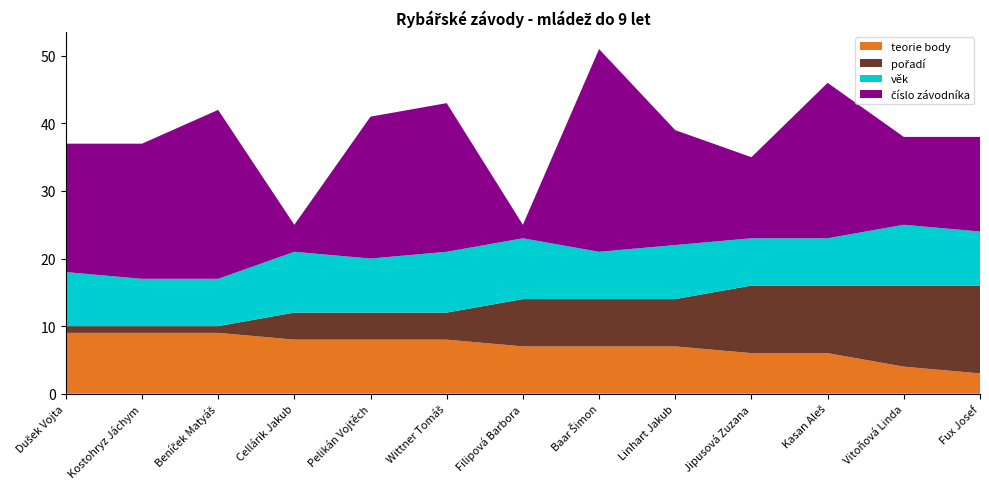

Reading left to right, what are all the values shown in this chart?

teorie body: Dušek Vojta=9	Kostohryz Jáchym=9	Beníček Matyáš=9	Cellárik Jakub=8	Pelikán Vojtěch=8	Wittner Tomáš=8	Filipová Barbora=7	Baar Šimon=7	Linhart Jakub=7	Jipusová Zuzana=6	Kasan Aleš=6	Vitoňová Linda=4	Fux Josef=3
pořadí: Dušek Vojta=1	Kostohryz Jáchym=1	Beníček Matyáš=1	Cellárik Jakub=4	Pelikán Vojtěch=4	Wittner Tomáš=4	Filipová Barbora=7	Baar Šimon=7	Linhart Jakub=7	Jipusová Zuzana=10	Kasan Aleš=10	Vitoňová Linda=12	Fux Josef=13
věk: Dušek Vojta=8	Kostohryz Jáchym=7	Beníček Matyáš=7	Cellárik Jakub=9	Pelikán Vojtěch=8	Wittner Tomáš=9	Filipová Barbora=9	Baar Šimon=7	Linhart Jakub=8	Jipusová Zuzana=7	Kasan Aleš=7	Vitoňová Linda=9	Fux Josef=8
číslo závodníka: Dušek Vojta=19	Kostohryz Jáchym=20	Beníček Matyáš=25	Cellárik Jakub=4	Pelikán Vojtěch=21	Wittner Tomáš=22	Filipová Barbora=2	Baar Šimon=30	Linhart Jakub=17	Jipusová Zuzana=12	Kasan Aleš=23	Vitoňová Linda=13	Fux Josef=14